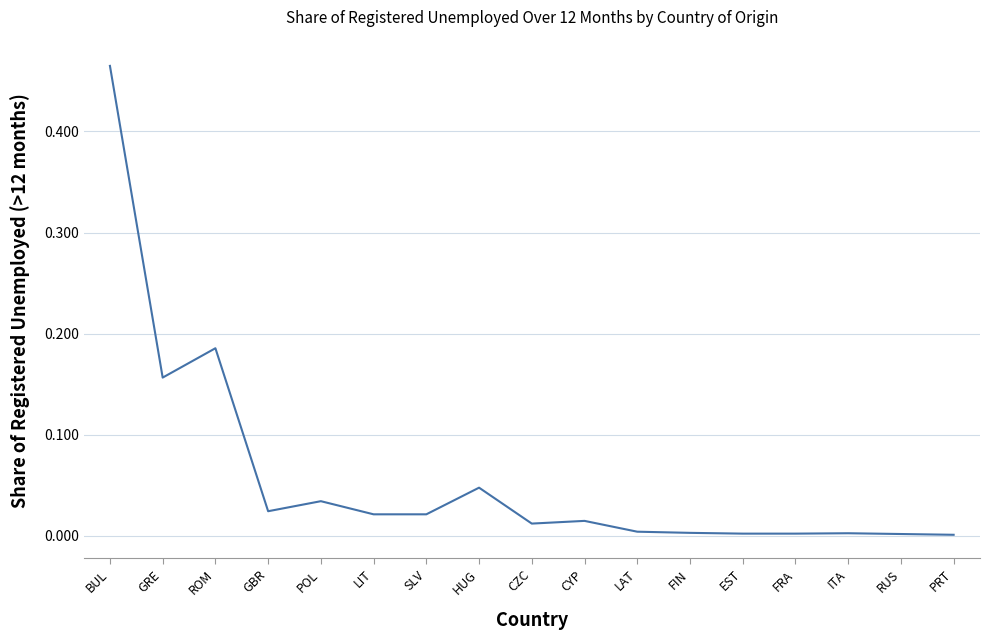

Which category has the highest value across all series?

BUL